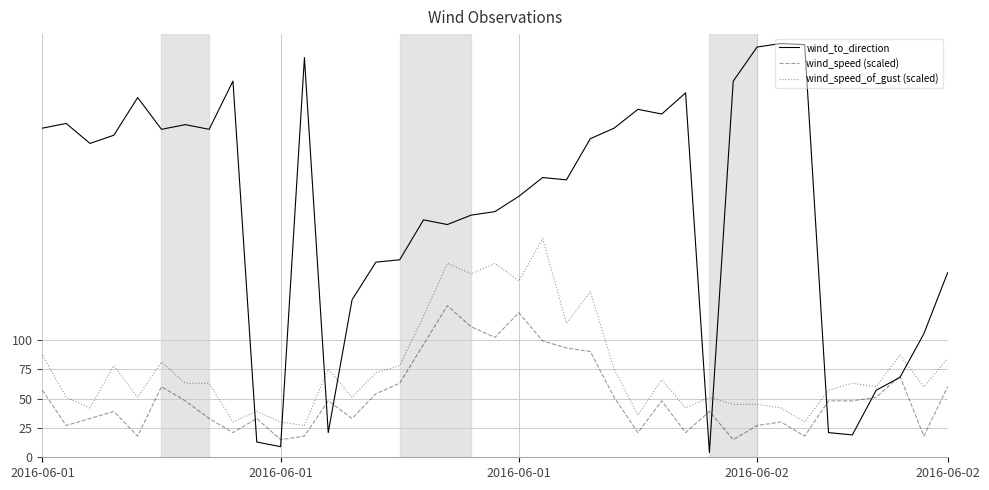

What is the maximum value for wind_to_direction?

352.0